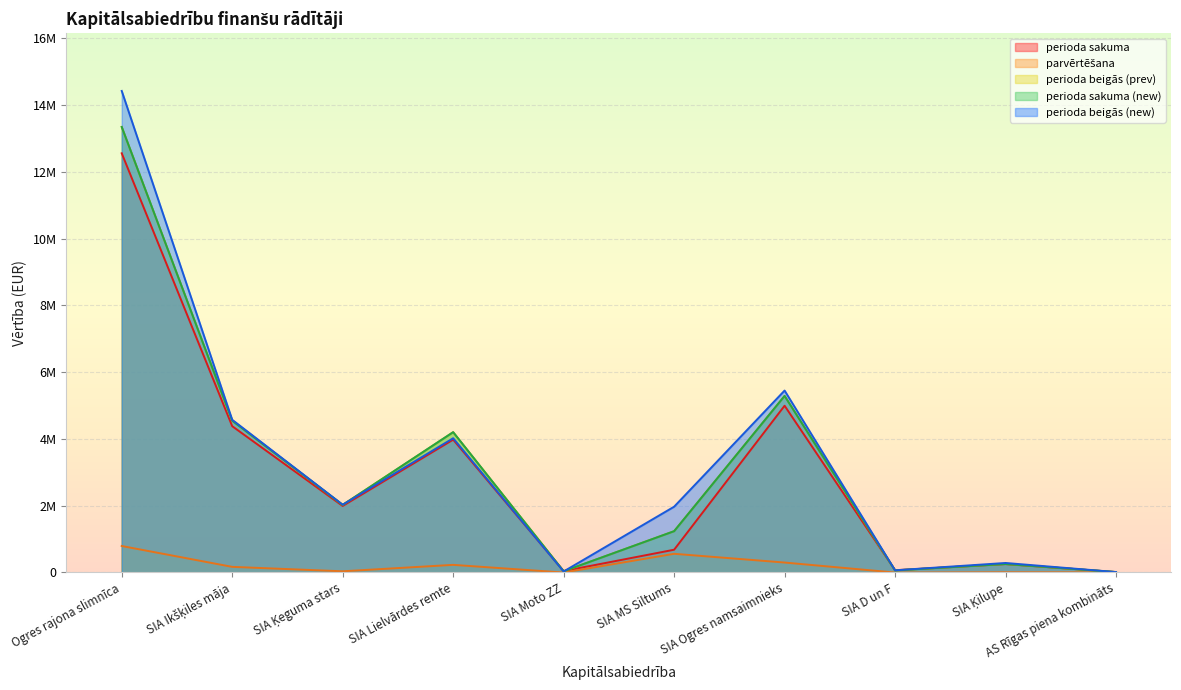

Between SIA D un F and AS Rīgas piena kombināts, which series saw the biggest shift?

perioda sakuma